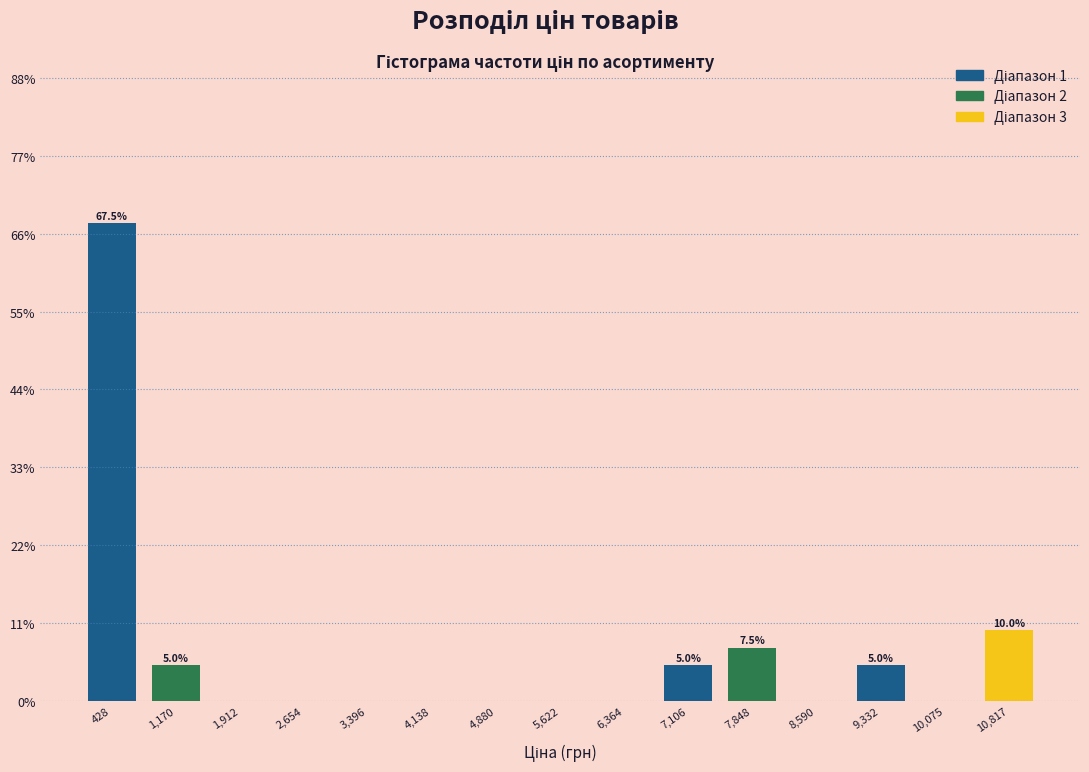

Which range on the x-axis has the tallest bar?

100 to 800